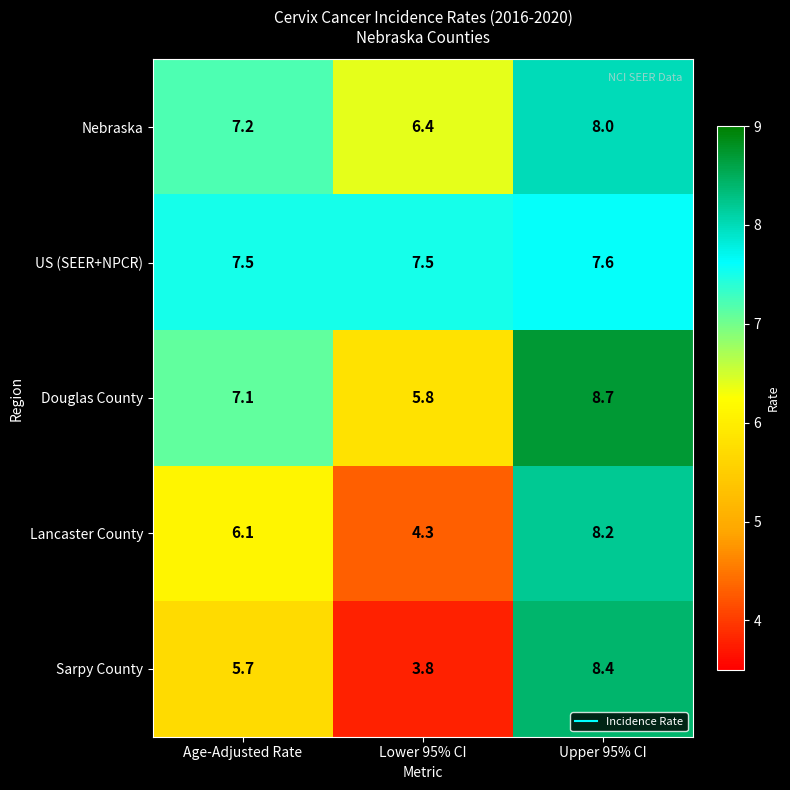

Rank the series at Lower 95% CI from lowest to highest value.

Sarpy County, Lancaster County, Douglas County, Nebraska, US (SEER+NPCR)